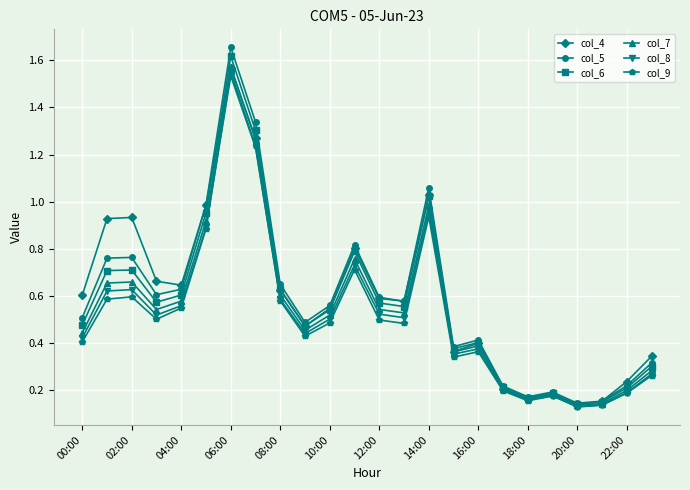

Which series has the largest range (max minus min)?

col_5